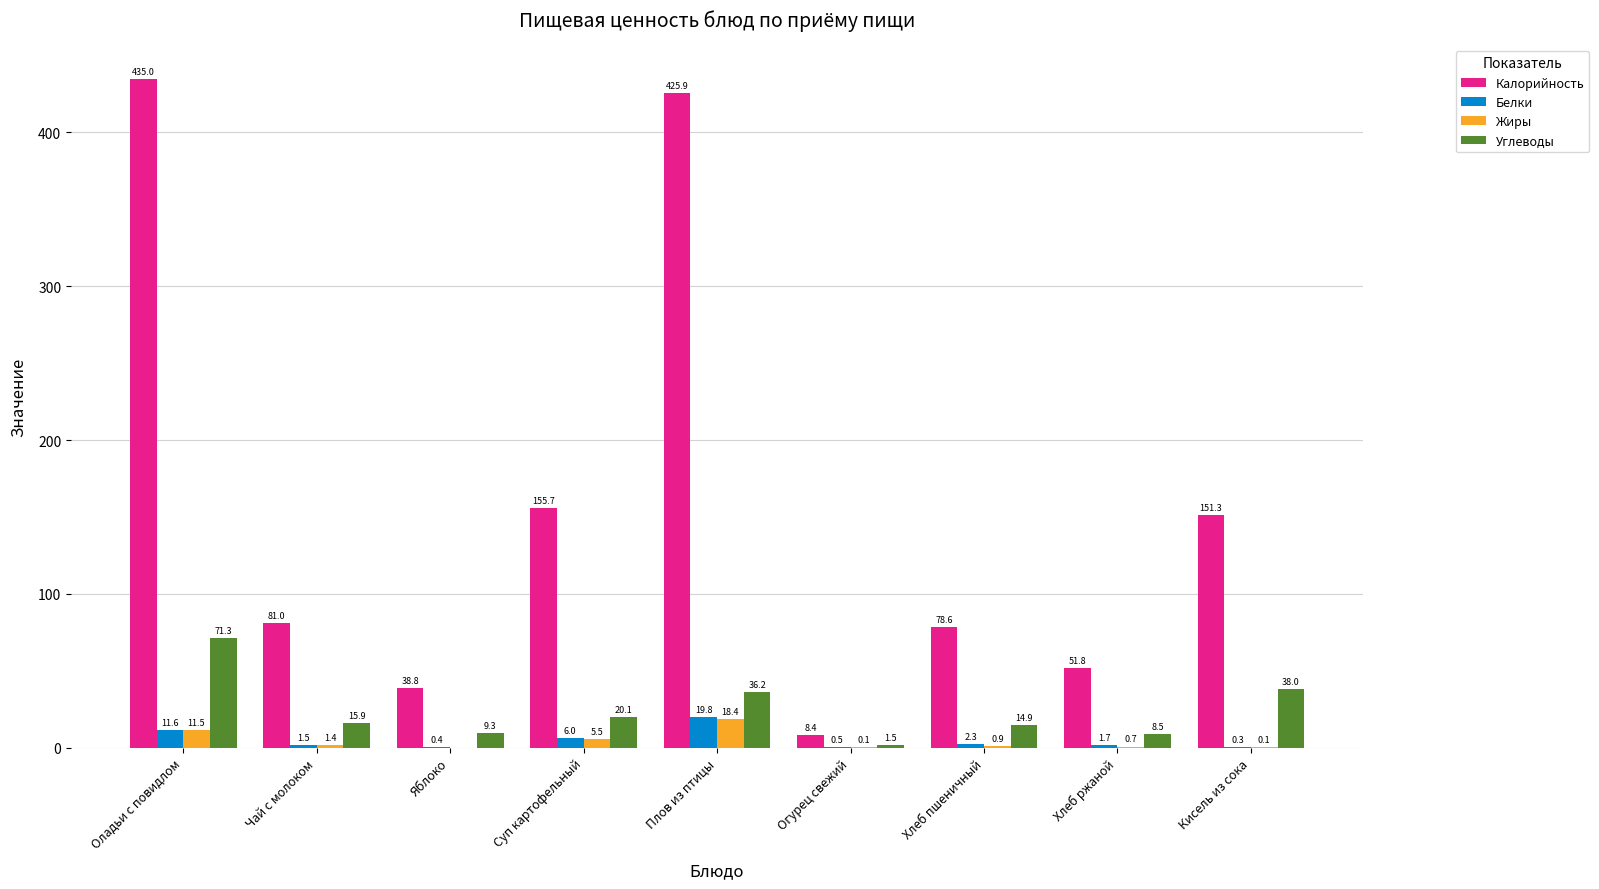

What is the maximum value for Калорийность?

435.0